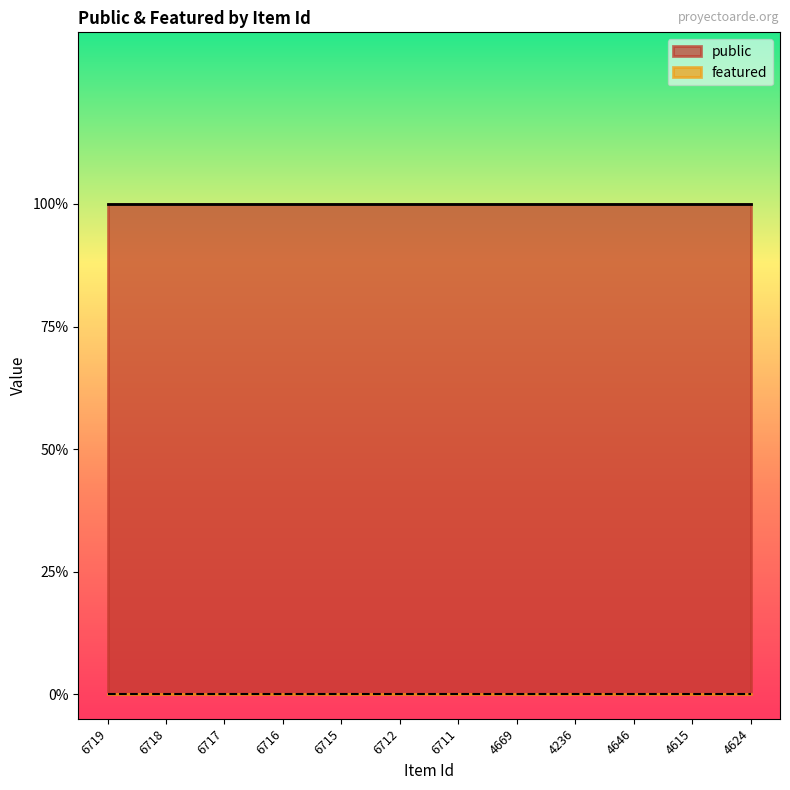

At how many categories does at least one series exceed 0?

12